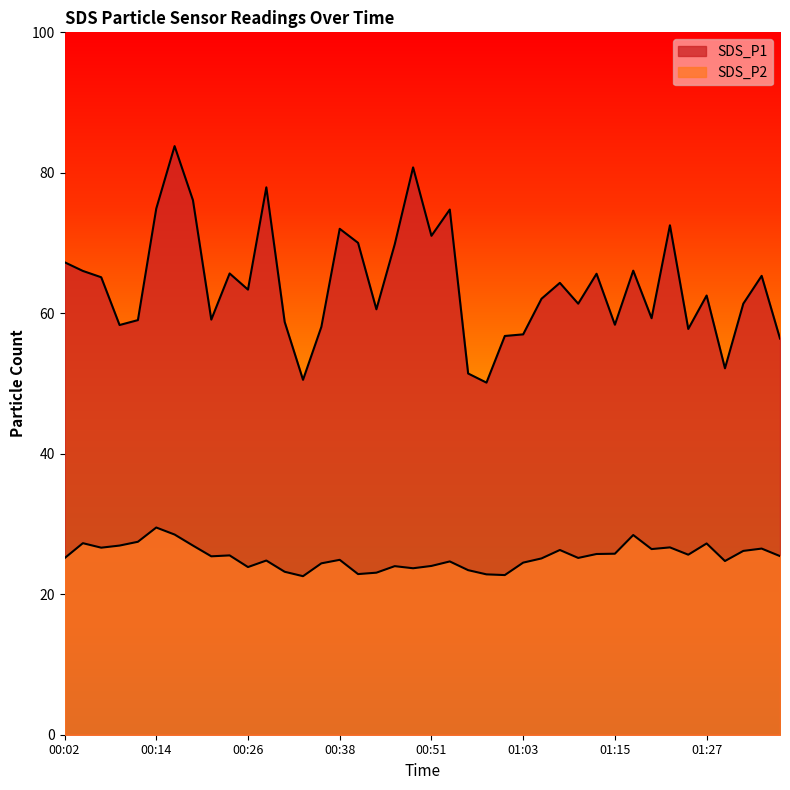

Is the value of SDS_P1 at 01:20 greater than the value of SDS_P2 at 01:12?

Yes